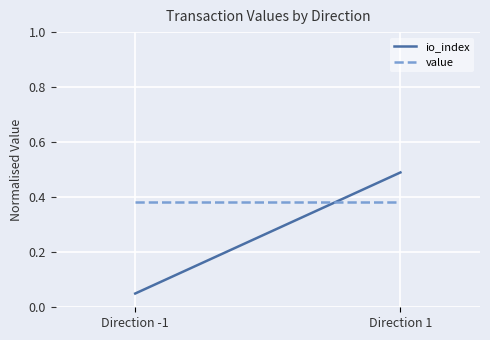

The value series shows 0.1 at Direction -1. True or false?

False